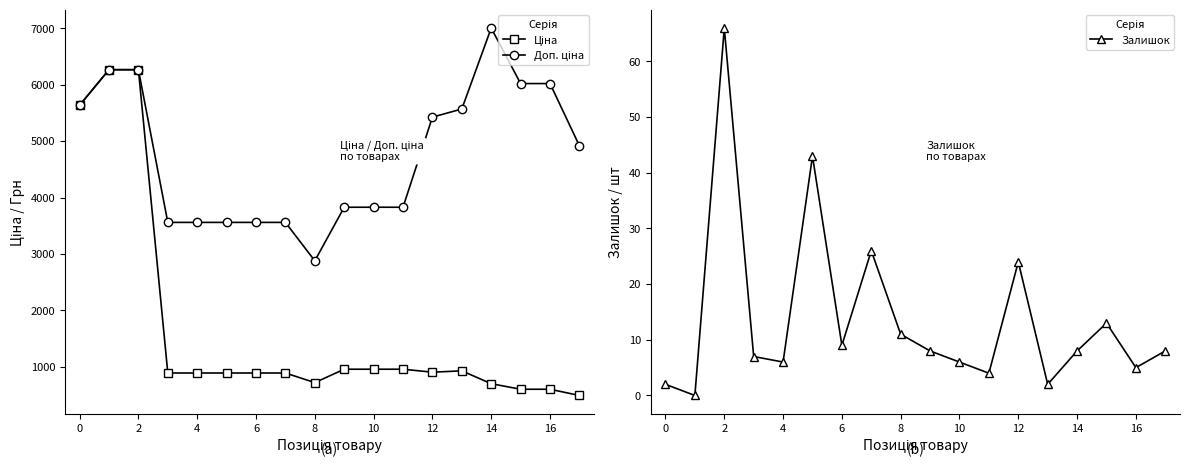

The Залишок series shows 10 at 10. True or false?

False